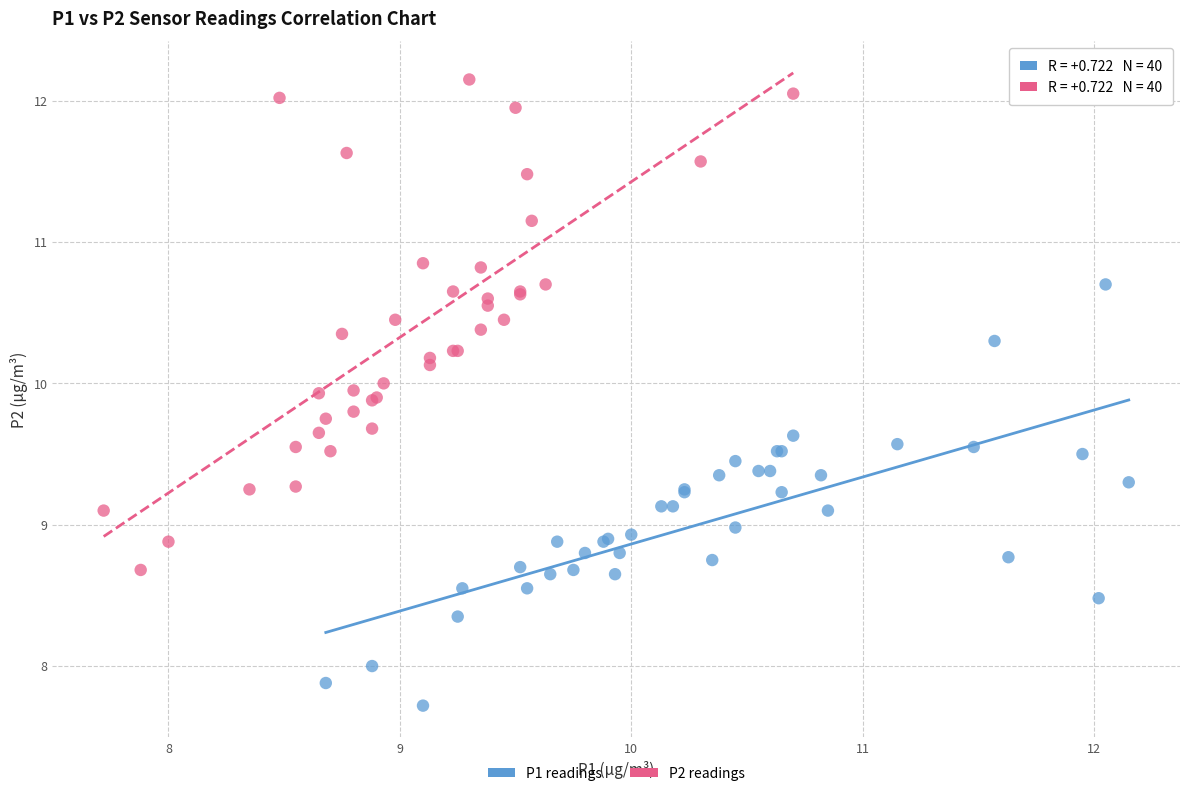

What are all the series names shown in the legend?

P1 readings, P2 readings